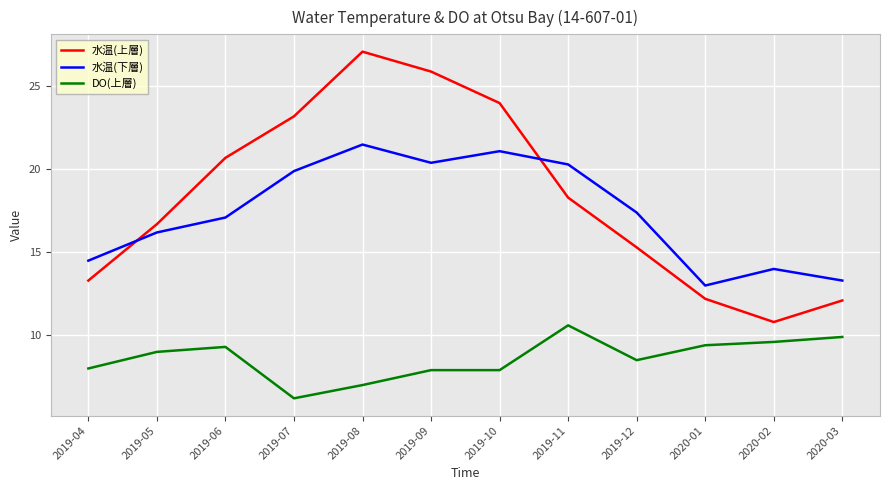

True or false: 水温(上層) has more than 2 interior local peaks.

False